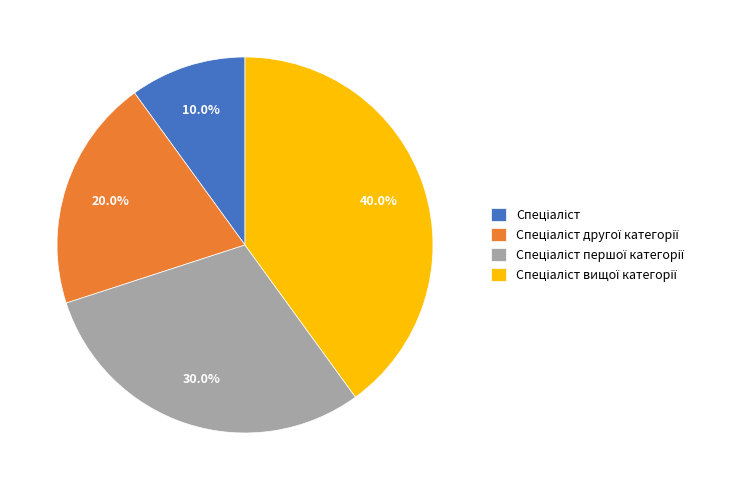

Does any single category account for the majority?

No